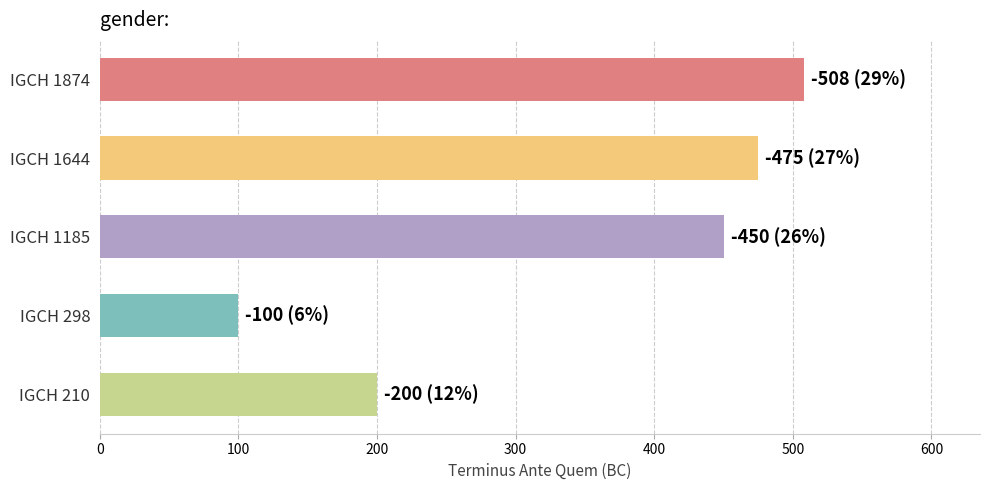

Rank the categories by value from lowest to highest.

IGCH 298, IGCH 210, IGCH 1185, IGCH 1644, IGCH 1874